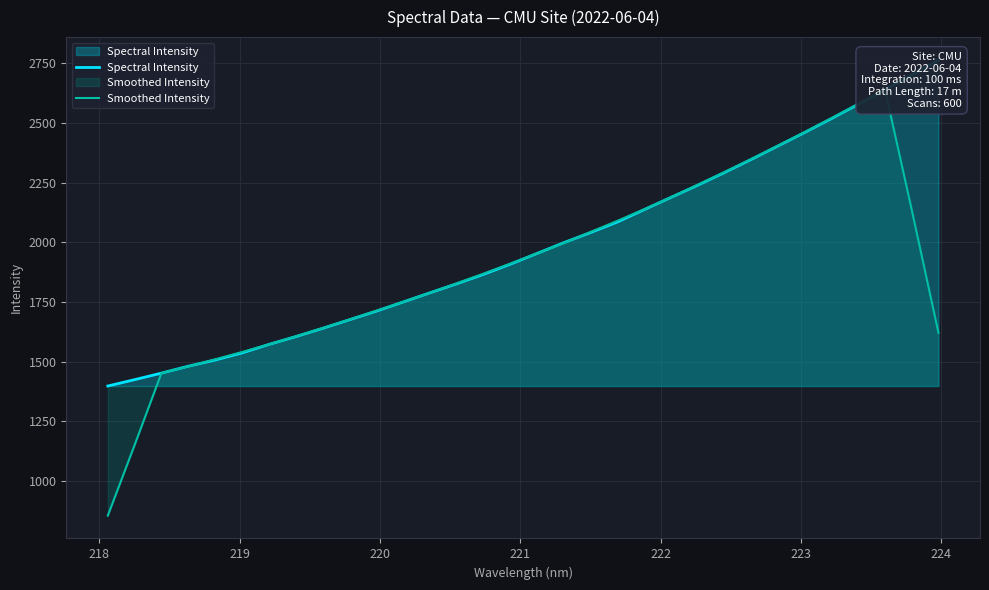

True or false: Spectral Intensity has more than 1 interior local peaks.

False